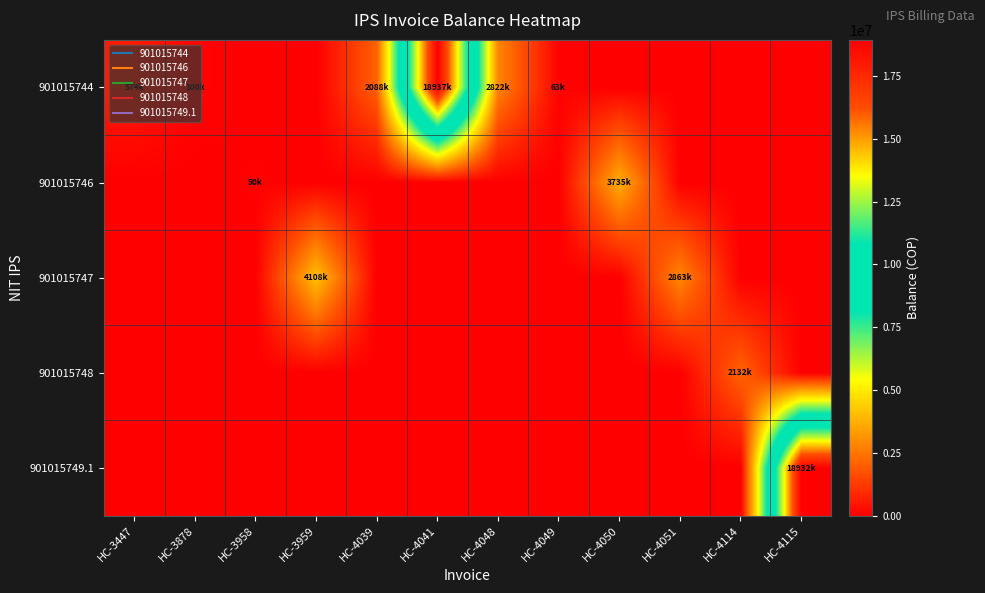

Reading left to right, transcribe all the data shown in this chart.

901015744: HC-3447=574000	HC-3878=100000	HC-3958=0	HC-3959=0	HC-4039=2088000	HC-4041=18937000	HC-4048=2822000	HC-4049=63000	HC-4050=0	HC-4051=0	HC-4114=0	HC-4115=0
901015746: HC-3447=0	HC-3878=0	HC-3958=50000	HC-3959=0	HC-4039=0	HC-4041=0	HC-4048=0	HC-4049=0	HC-4050=3735000	HC-4051=0	HC-4114=0	HC-4115=0
901015747: HC-3447=0	HC-3878=0	HC-3958=0	HC-3959=4108500	HC-4039=0	HC-4041=0	HC-4048=0	HC-4049=0	HC-4050=0	HC-4051=2863500	HC-4114=0	HC-4115=0
901015748: HC-3447=0	HC-3878=0	HC-3958=0	HC-3959=0	HC-4039=0	HC-4041=0	HC-4048=0	HC-4049=0	HC-4050=0	HC-4051=0	HC-4114=2132500	HC-4115=0
901015749.1: HC-3447=0	HC-3878=0	HC-3958=0	HC-3959=0	HC-4039=0	HC-4041=0	HC-4048=0	HC-4049=0	HC-4050=0	HC-4051=0	HC-4114=0	HC-4115=18932500